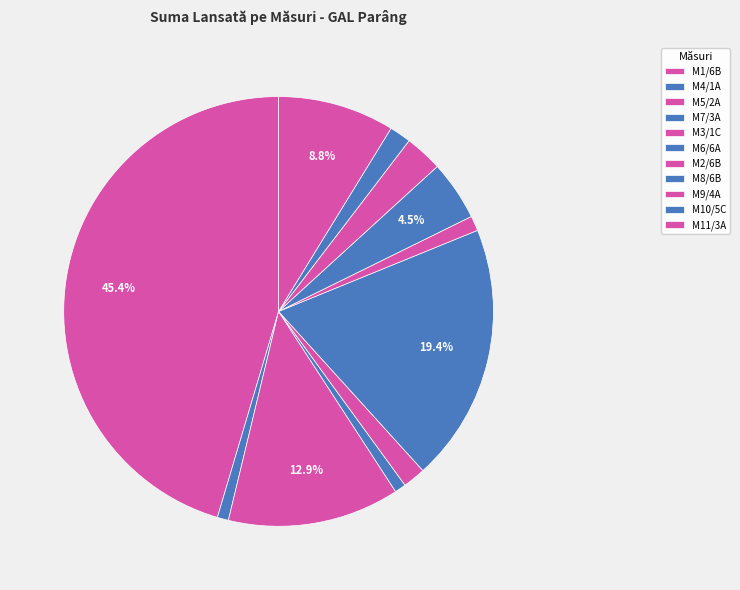

What is the change in value from M6/6A to M8/6B?

-265904